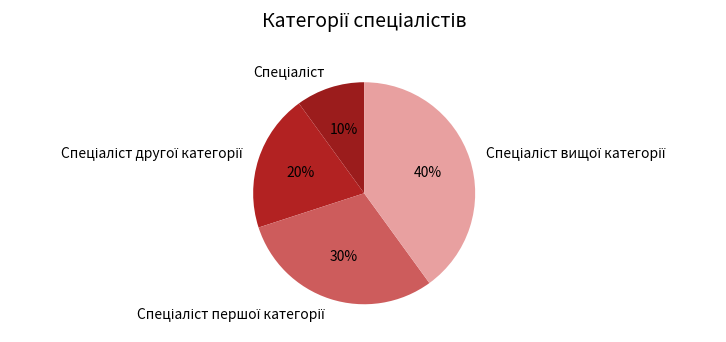

How many slices are in this pie chart?

4